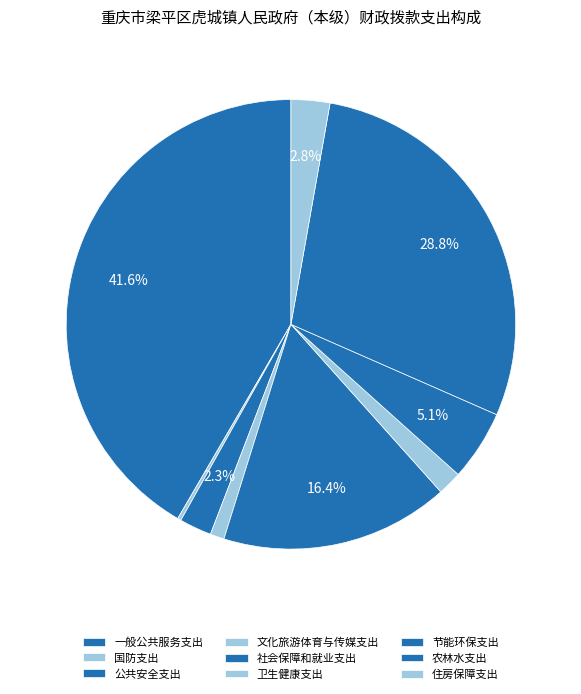

Which slice is the largest?

一般公共服务支出